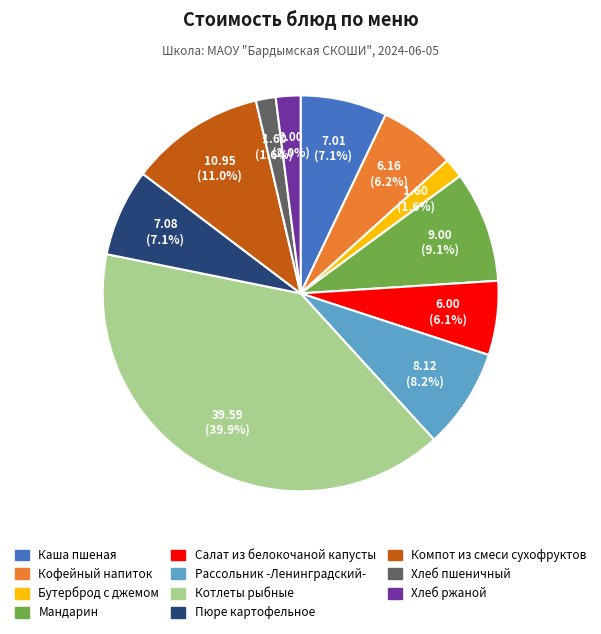

Approximately how many times larger is the value at Хлеб ржаной compared to Пюре картофельное?

0.3